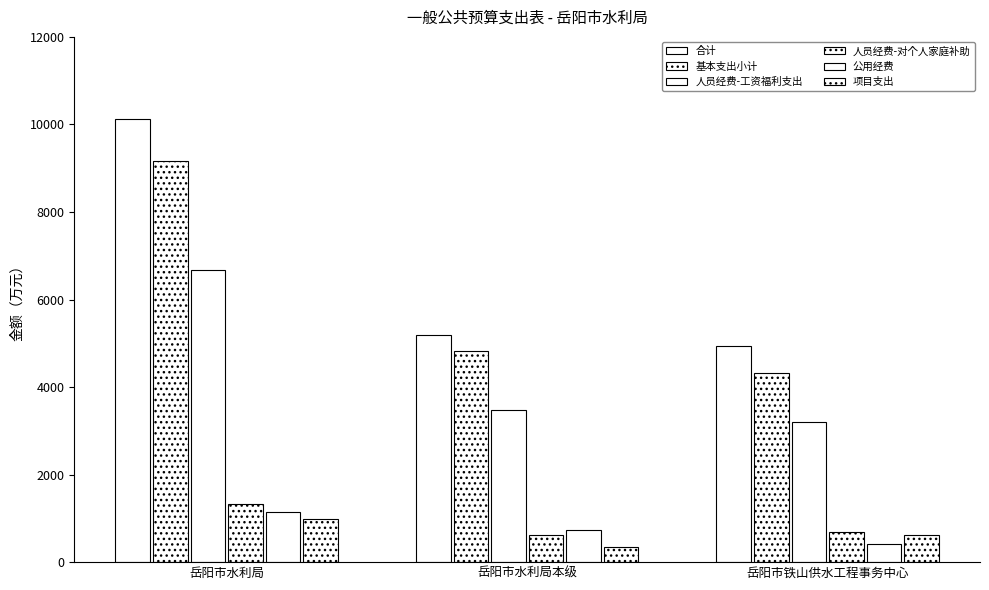

True or false: 人员经费-工资福利支出 has a value of 1095.0 at 岳阳市铁山供水工程事务中心.

False